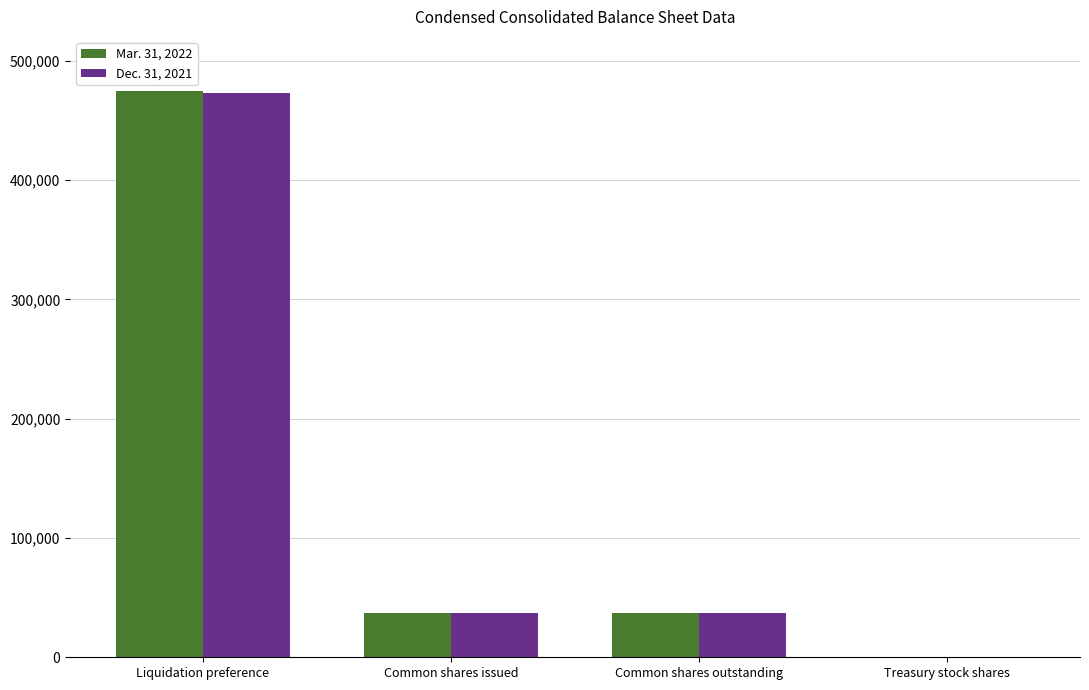

What is the total value across all series at Liquidation preference?

947830